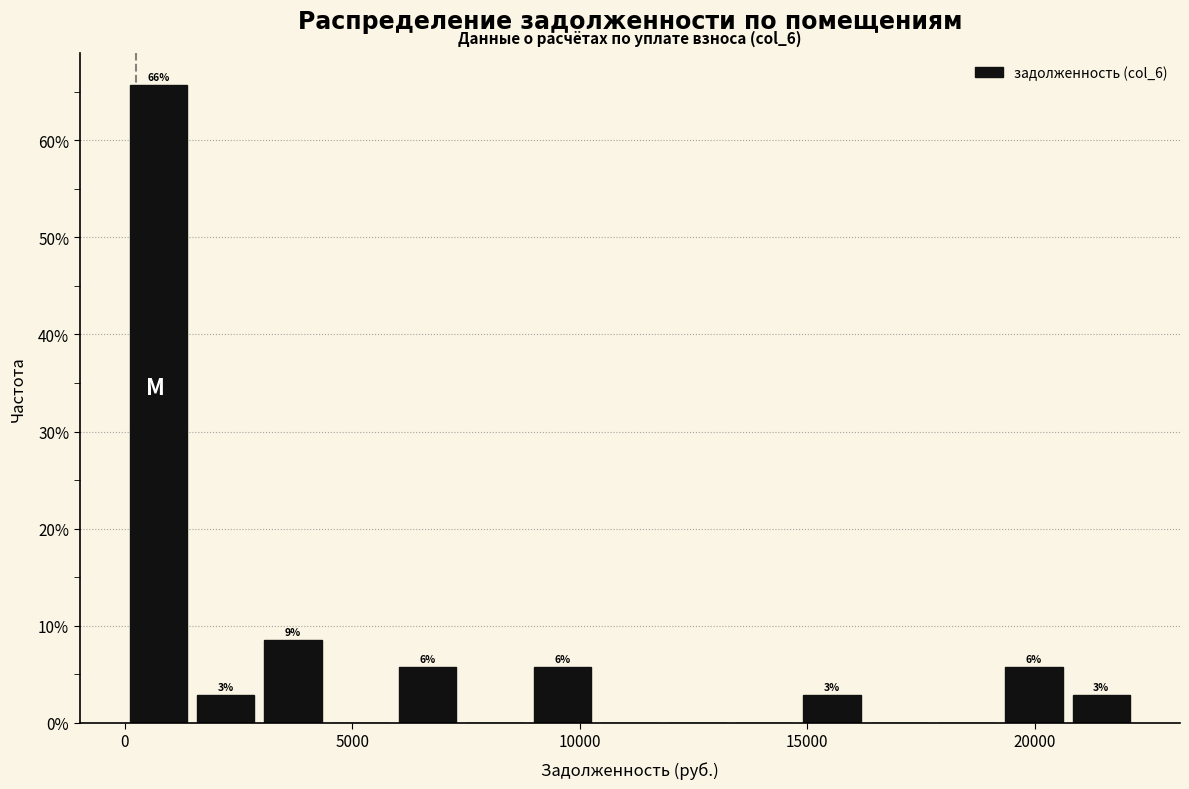

Around what value on the x-axis is the tallest bar? Give the approximate position of its centre, as read against the axis.

500